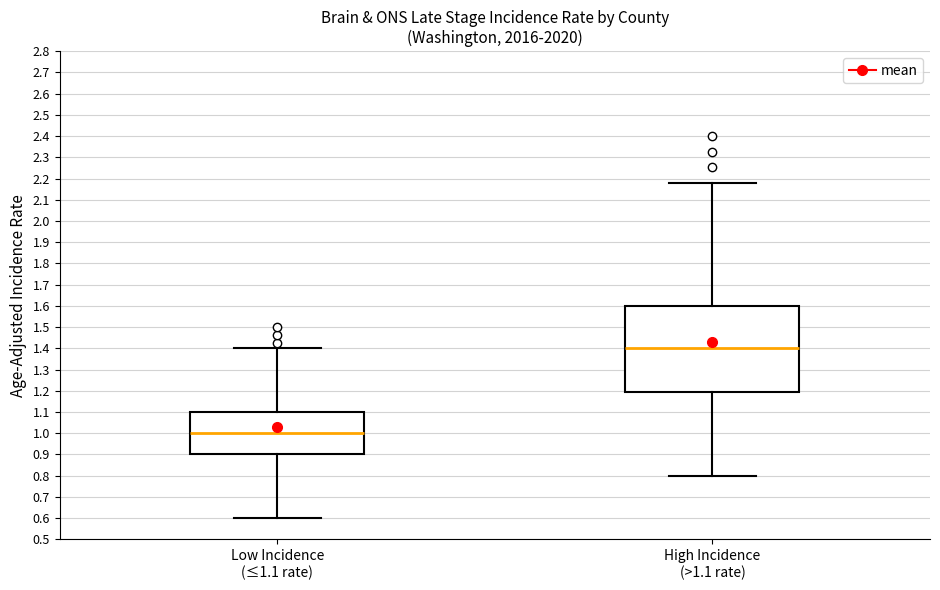

Where does the lower whisker of the box for Low Incidence (≤1.1 rate) end on the y-axis? The values are not printed on the chart, so give them approximately, as read against the axis.

0.60